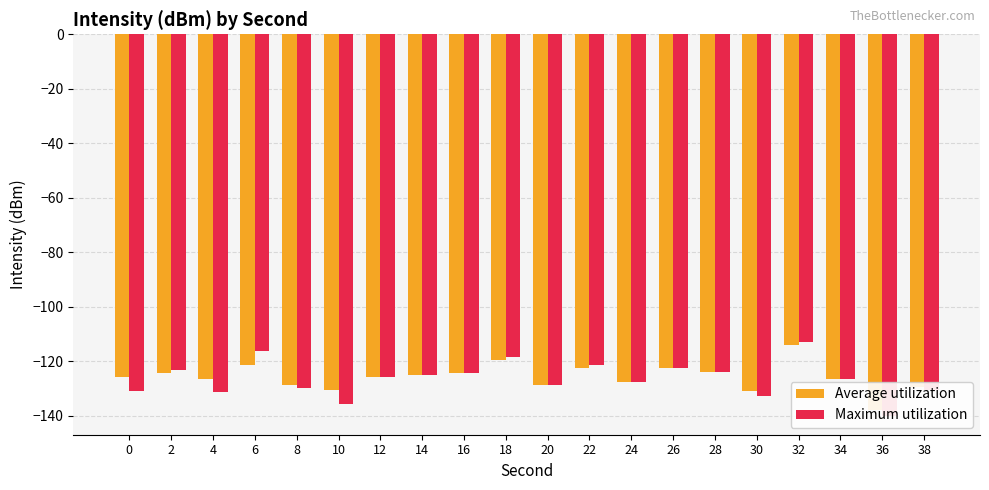

What is the maximum value shown in the chart?

-113.0